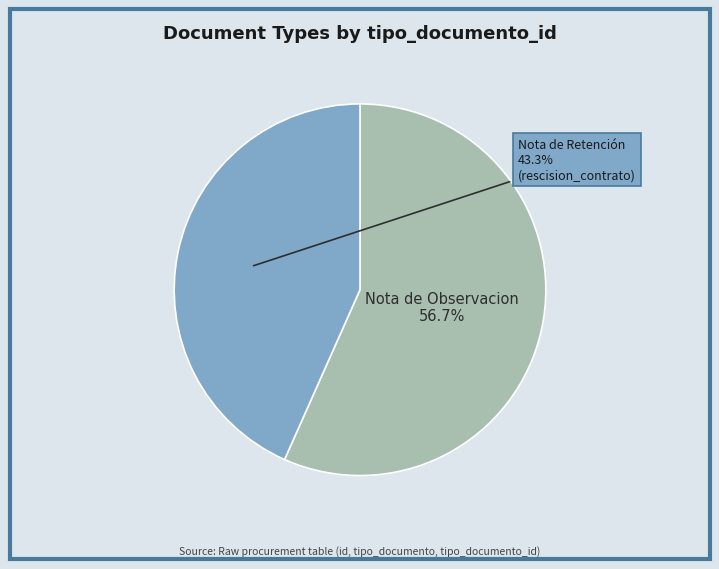

Is there a majority slice in this chart?

Yes